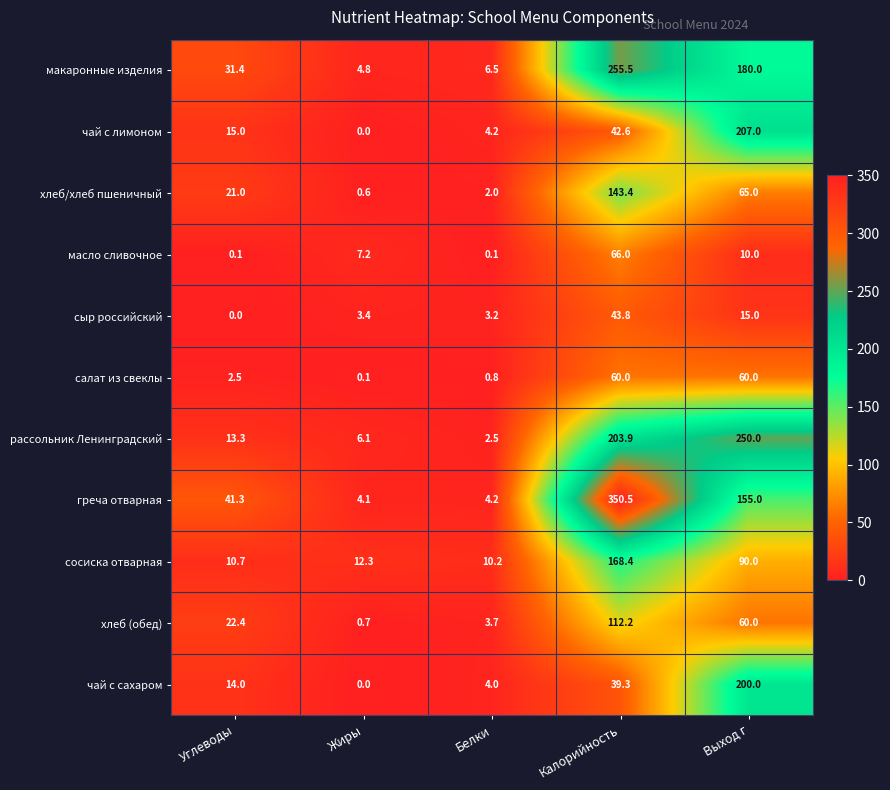

At which label does сыр российский reach its minimum?

Углеводы